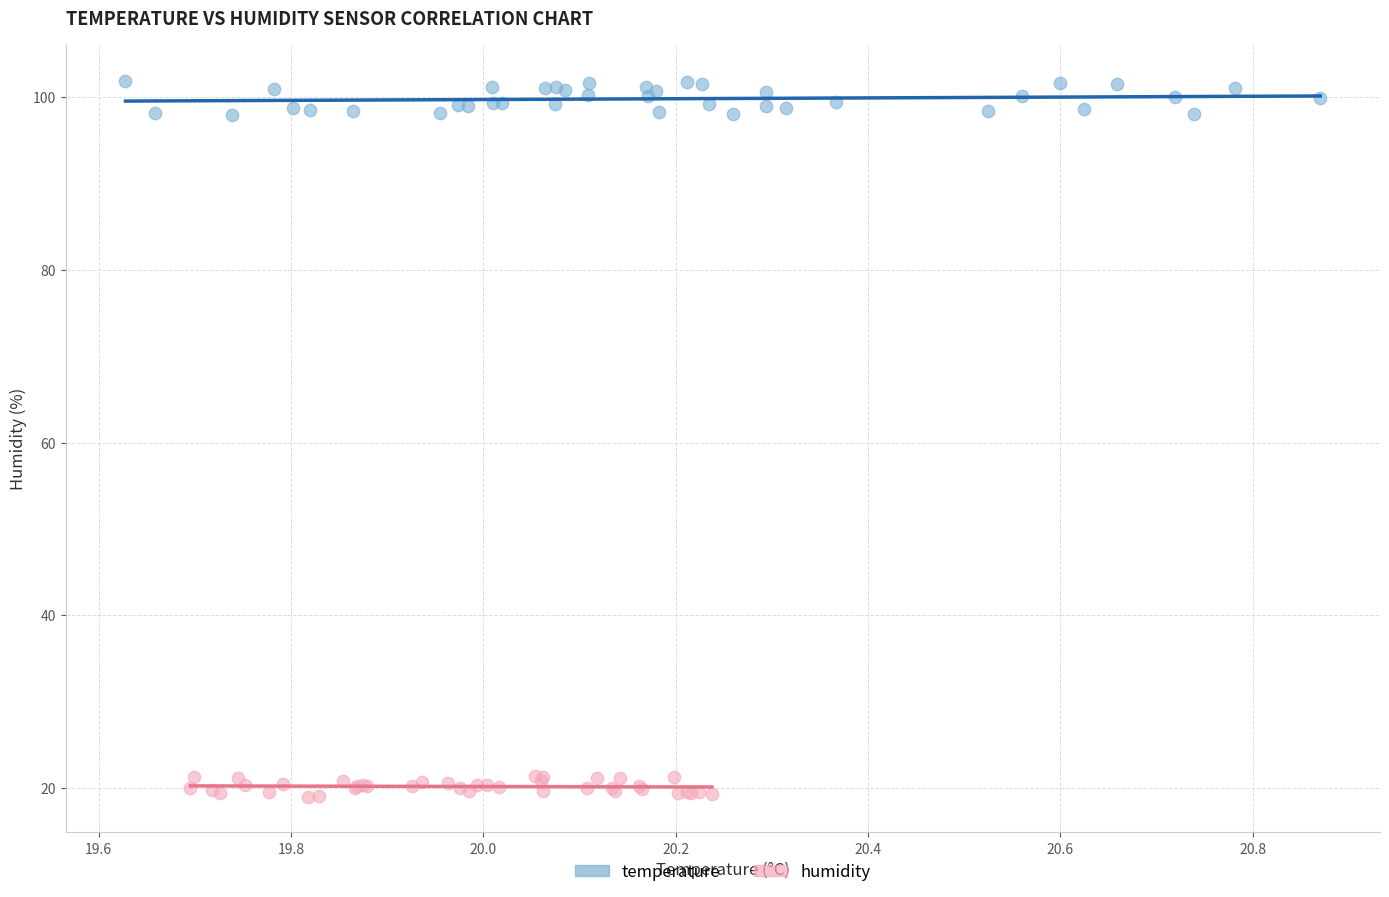

Which series has the widest spread of Y values?

temperature